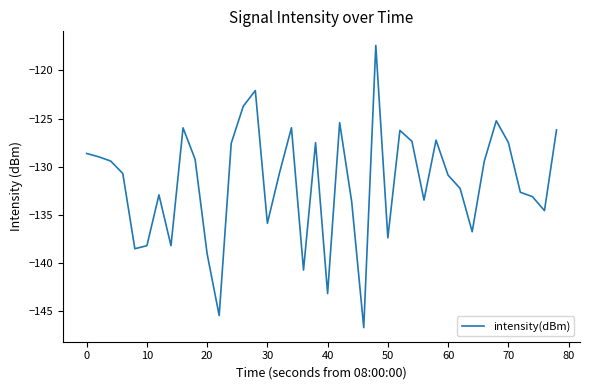

True or false: there are more than 2 points higher than both neighbors.

True